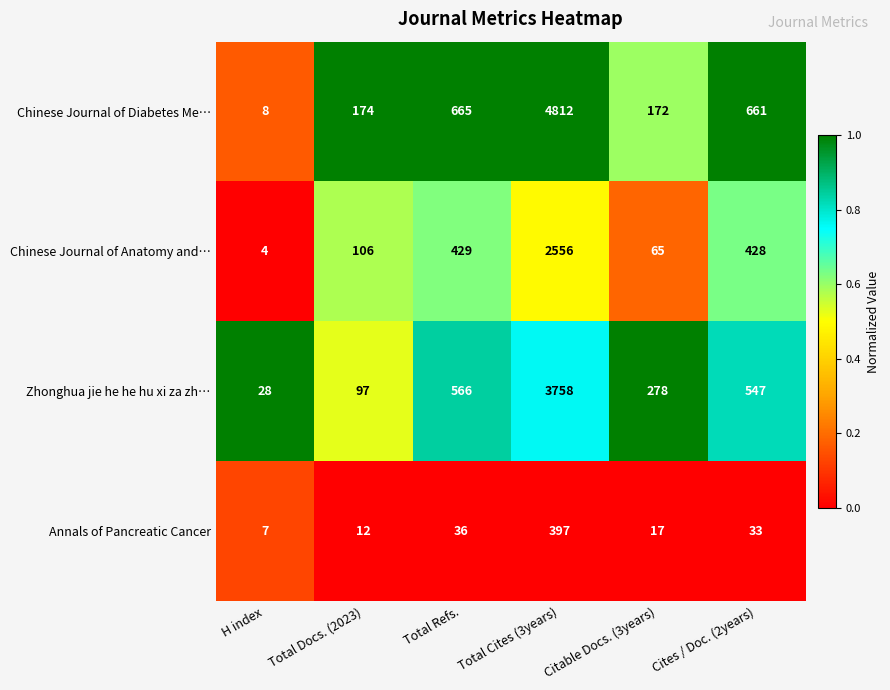

Which label corresponds to the largest value in the chart?

Total Cites (3years)